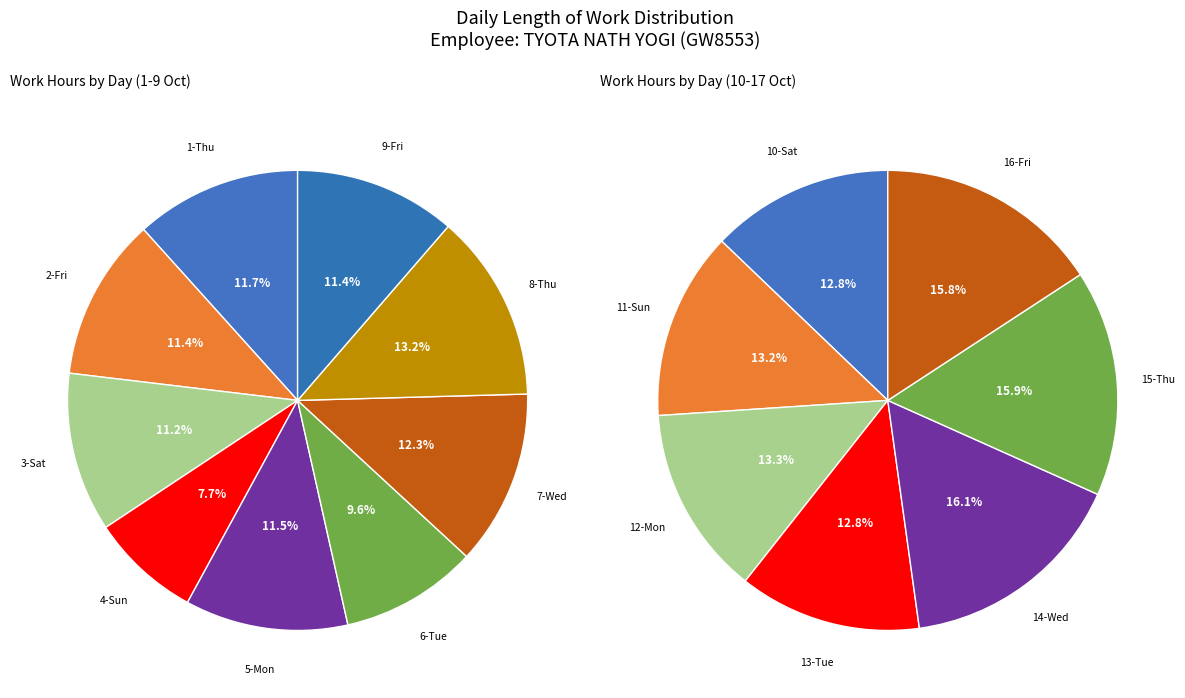

True or false: 15-Thu accounts for 1% of the total.

False